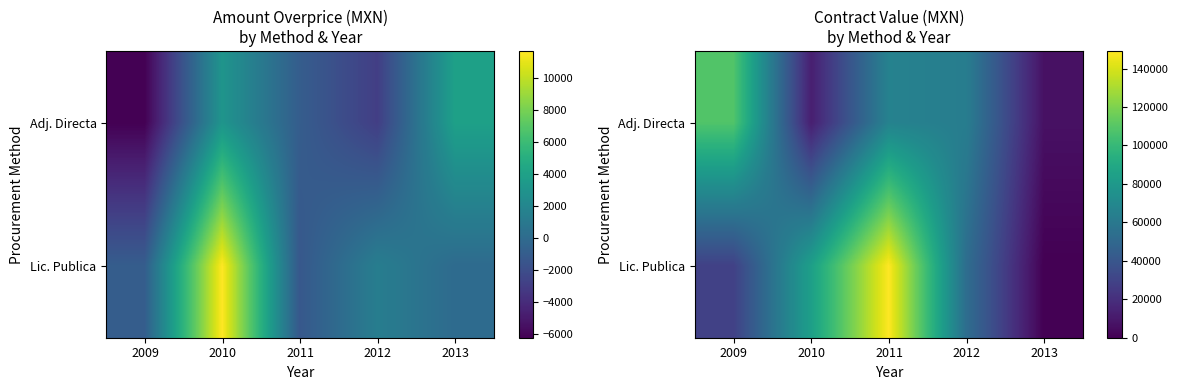

True or false: Adj. Directa has a value of 29426.4 at 2012.

False